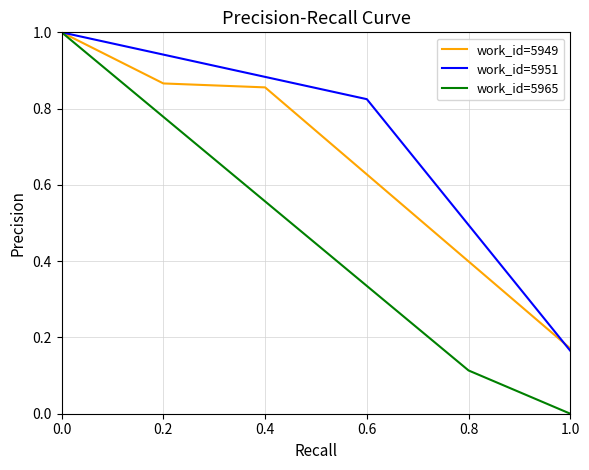

What is the highest value of the work_id=5949 series?

1.0